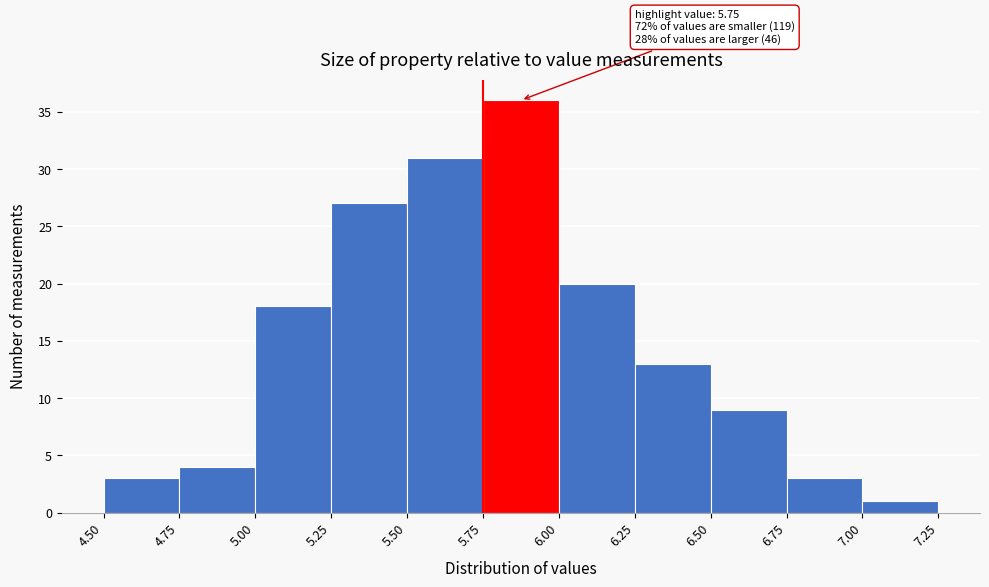

Over which range of the x-axis is the bar tallest?

5.75 to 6.00